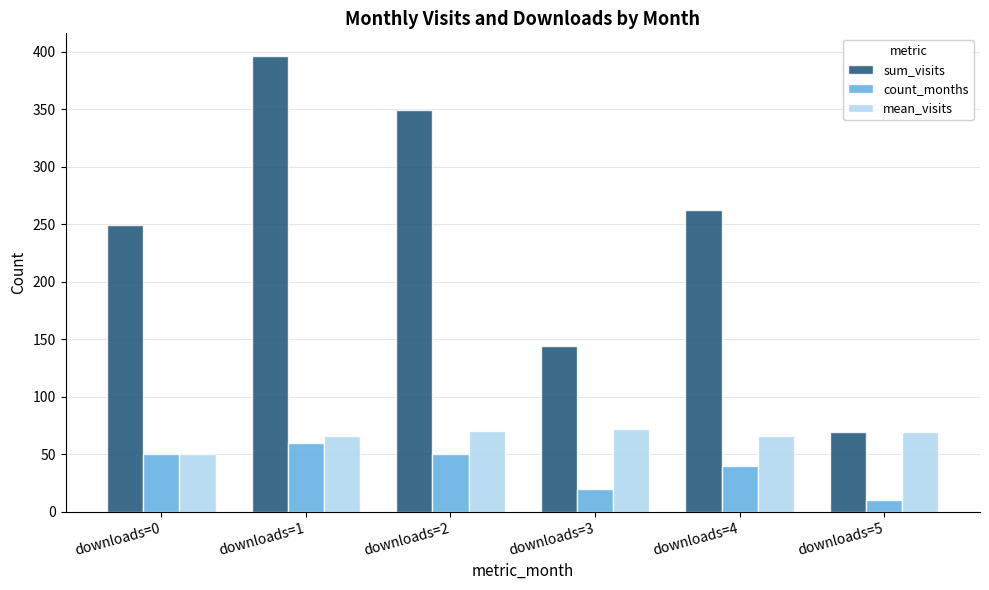

What is the difference between the highest and lowest values at downloads=3?

124